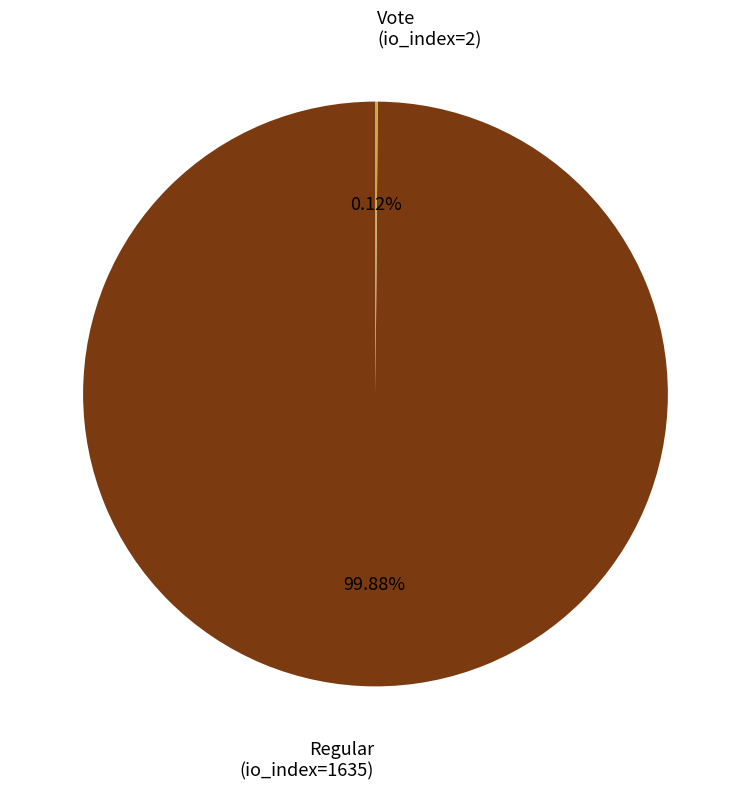

Is there any slice that represents more than half of the pie?

Yes